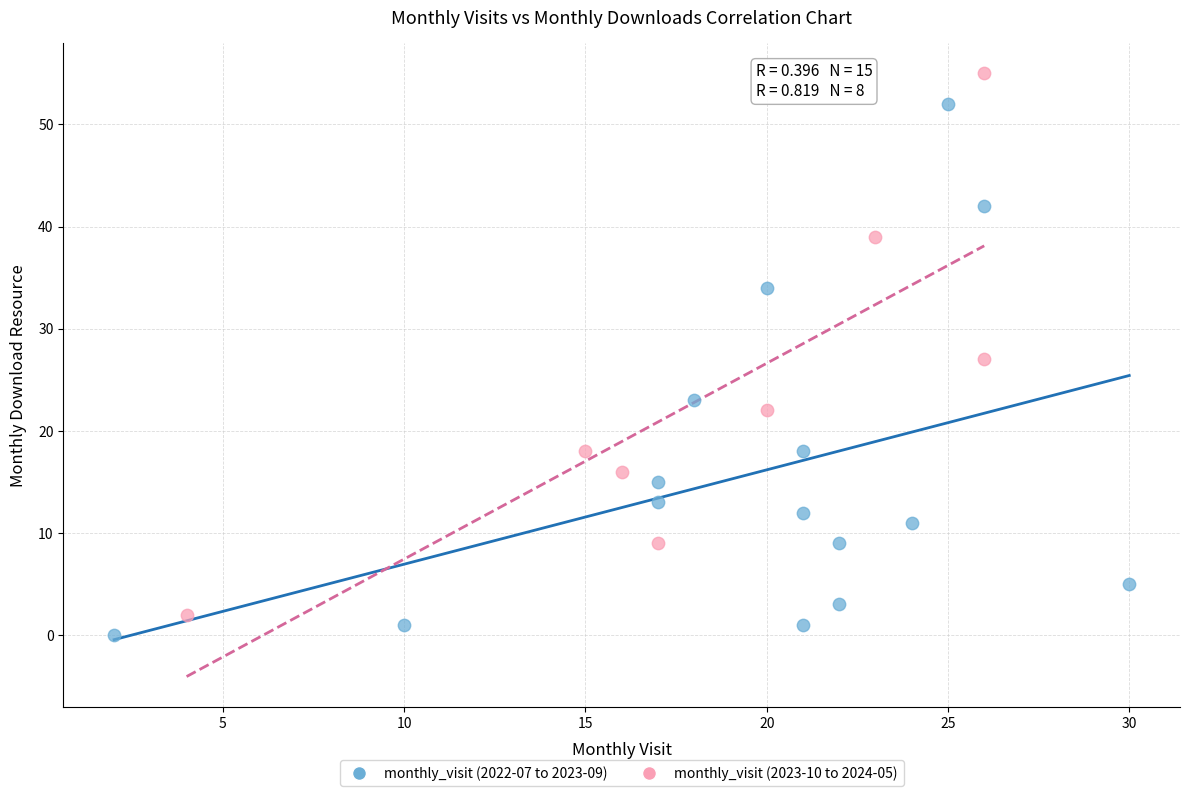

Which series reaches the maximum Y coordinate?

monthly_visit (2023-10 to 2024-05)